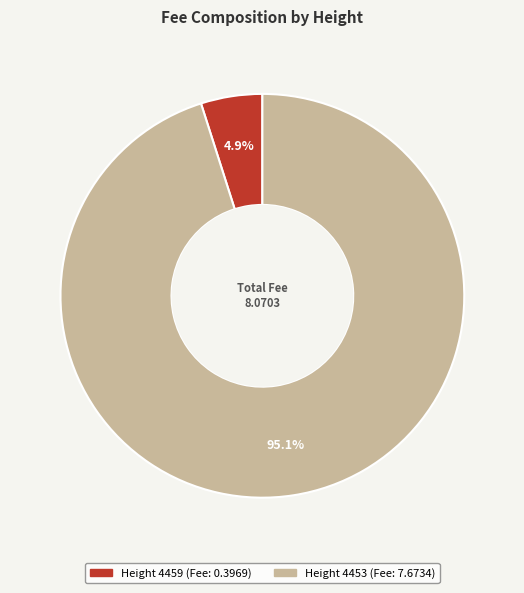

Is there any slice that represents more than half of the pie?

Yes